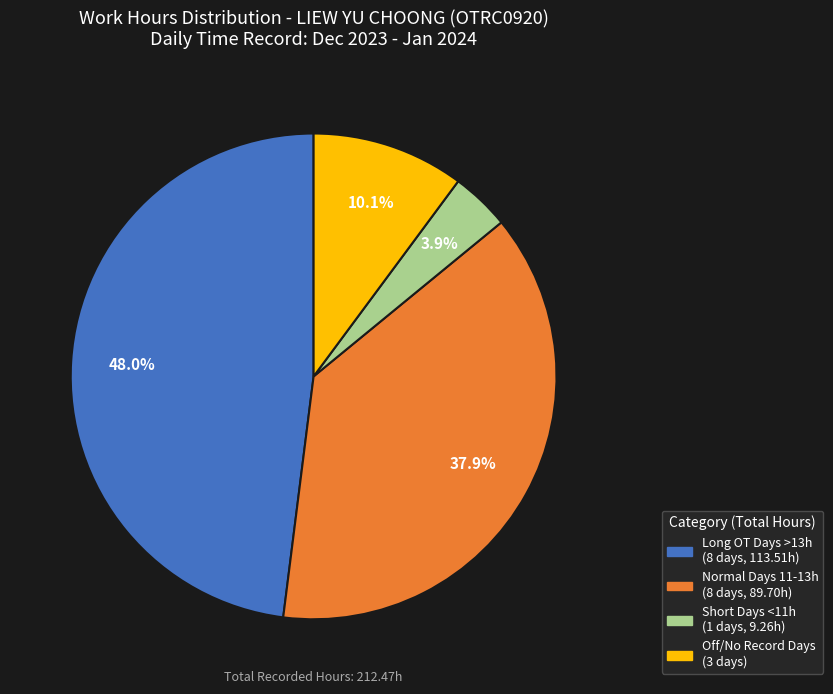

Is there a majority slice in this chart?

No